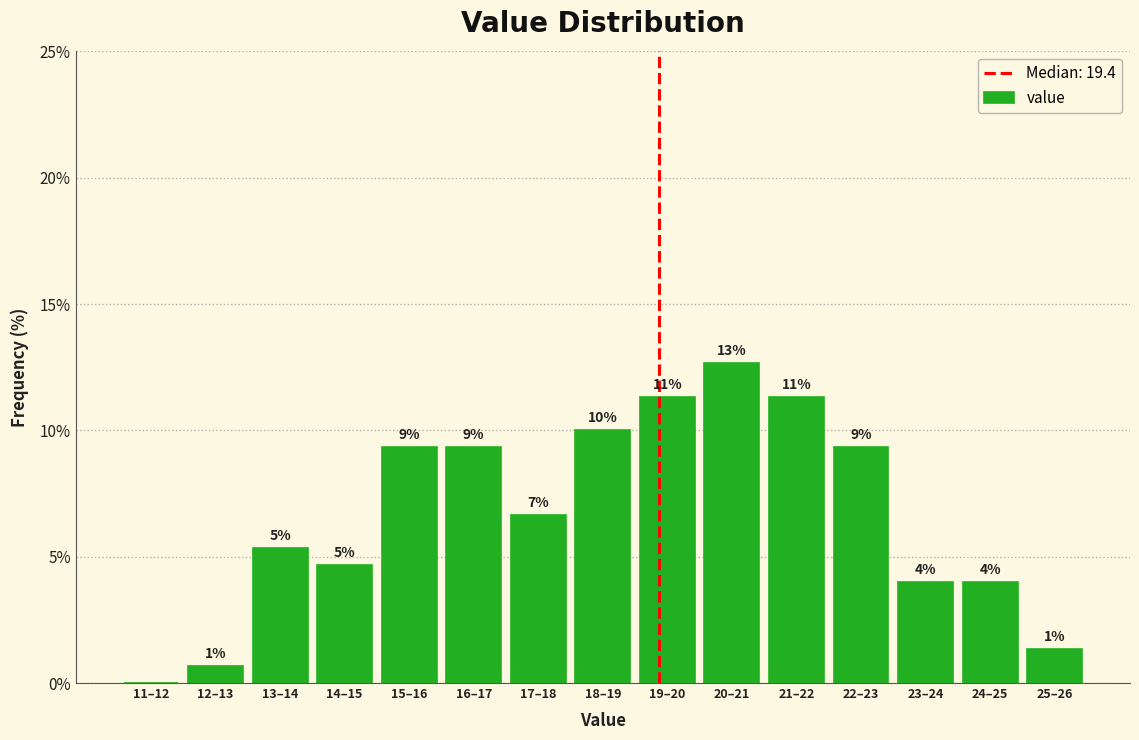

Are the bars horizontal?

No